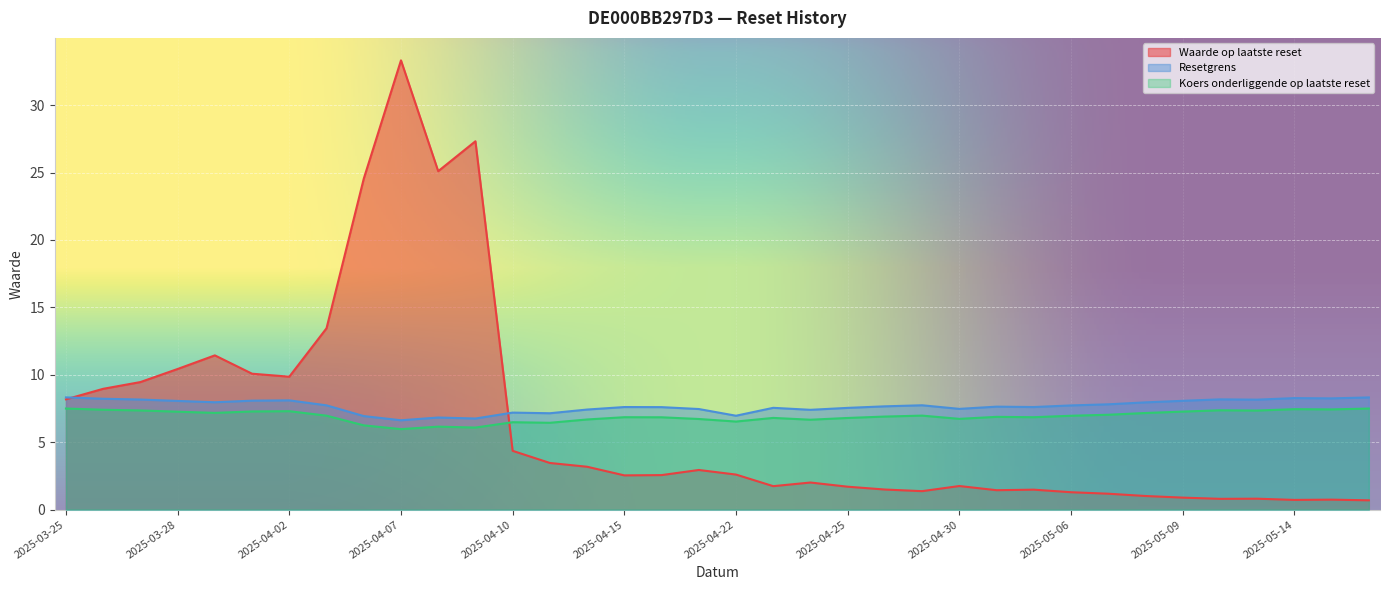

What is the minimum value shown in the chart?

0.7